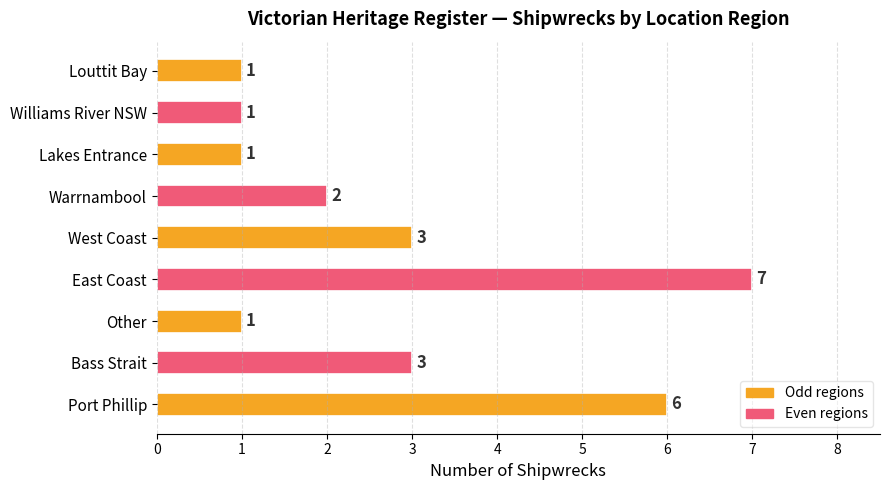

Approximately how many times larger is the value at Other compared to West Coast?

0.3